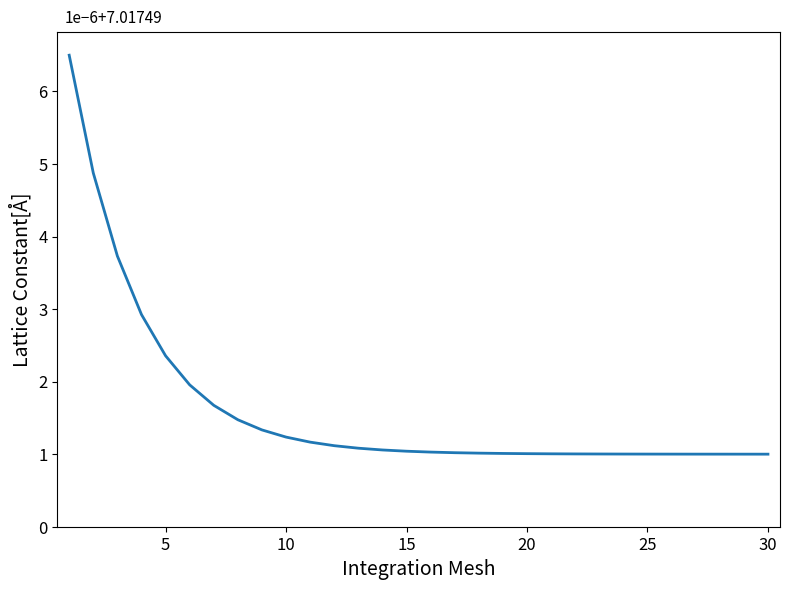

What is the minimum value shown in the chart?

1.0